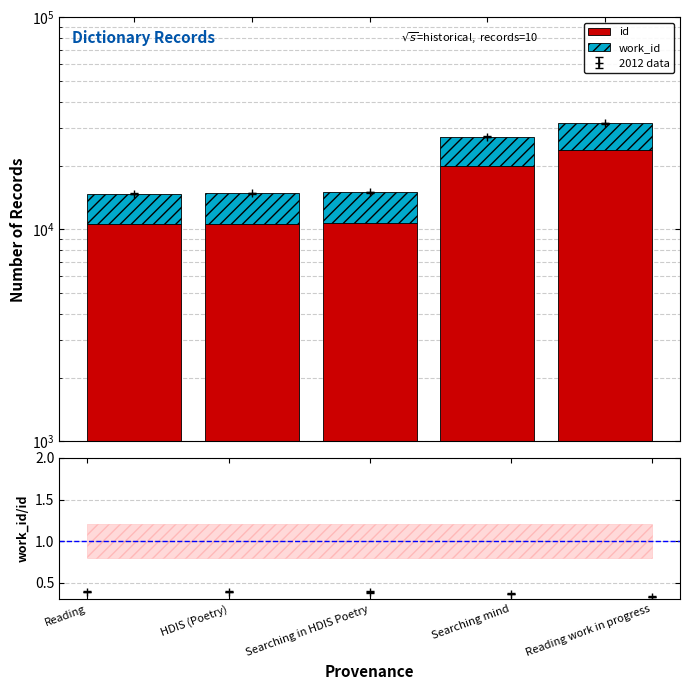

At which label does id reach its minimum?

Reading